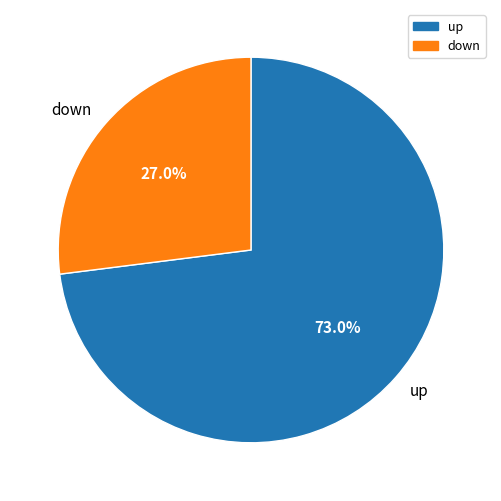

What percentage do down and up together represent?

100.0%